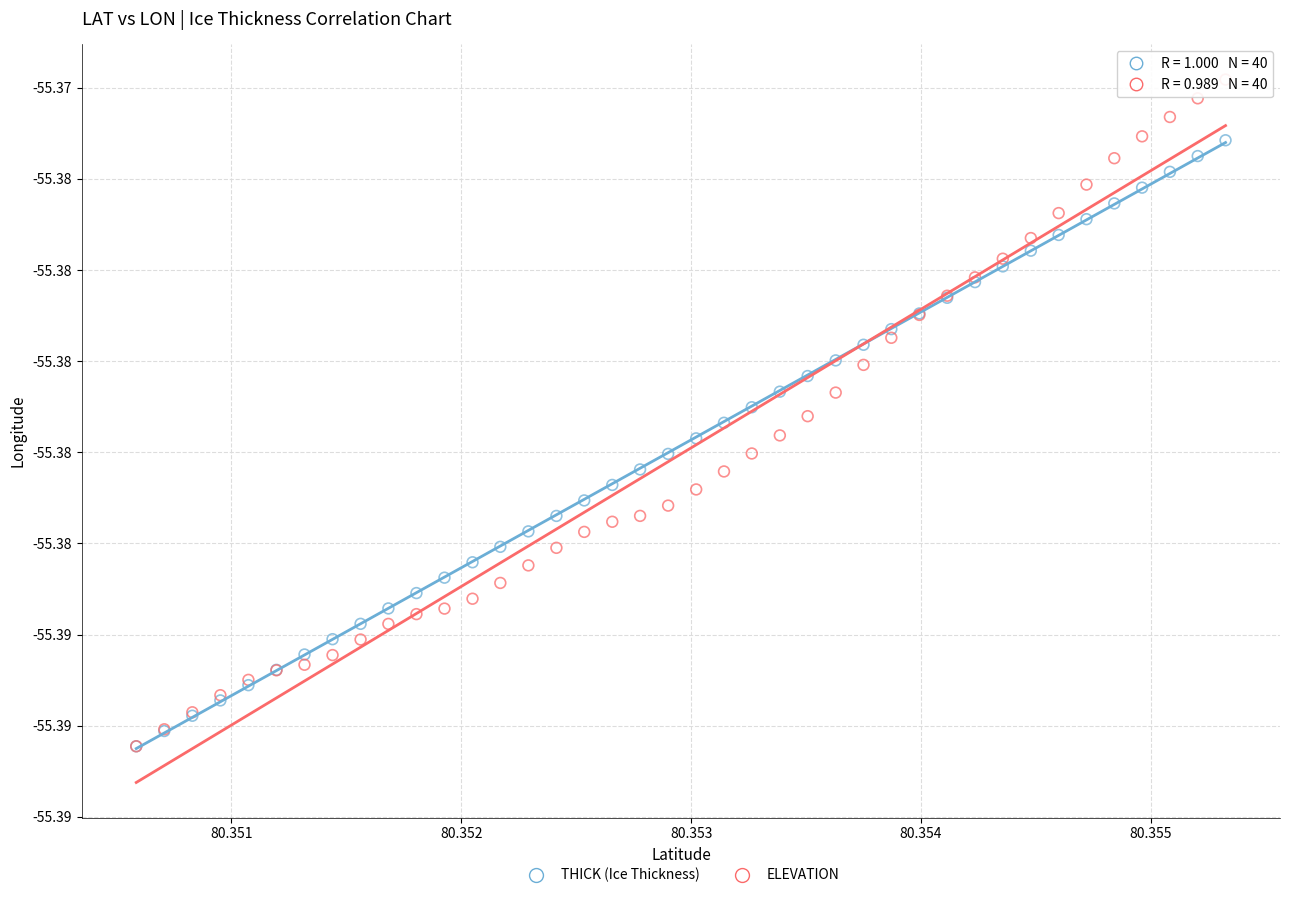

Which series contains the highest Y value?

ELEVATION